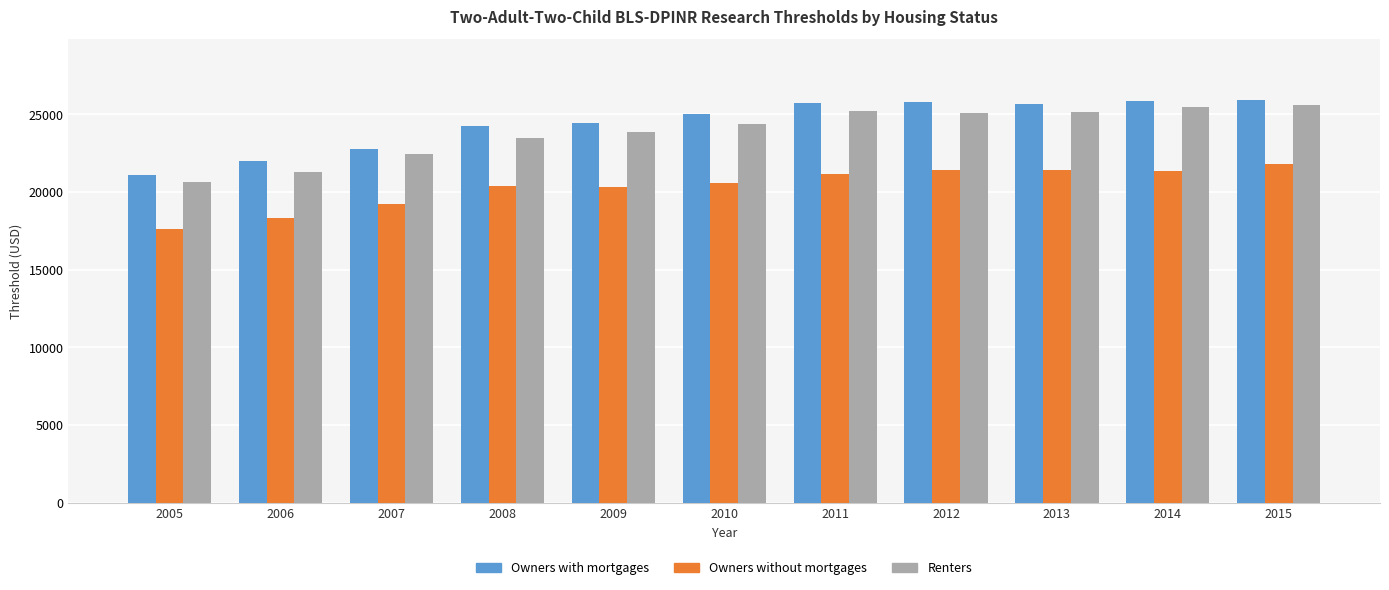

What is the total value across all series at 2011?

72100.1